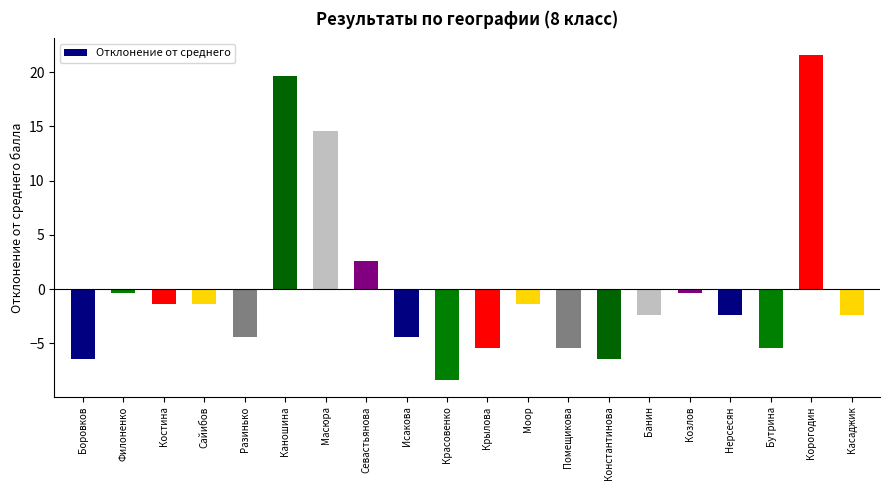

The value at Красовенко is -2.0. True or false?

False